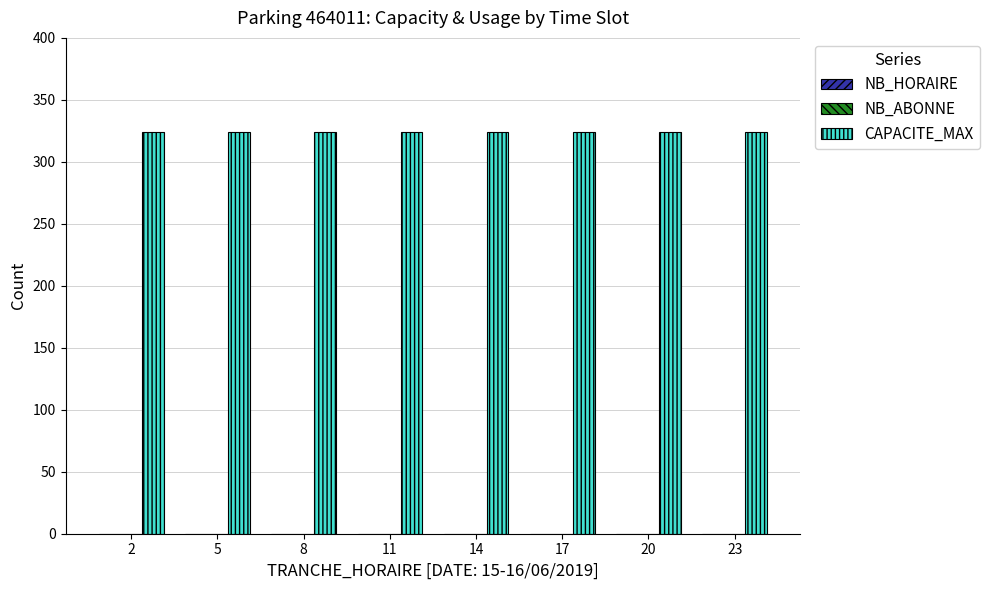

True or false: NB_HORAIRE has a value of 0 at 8.

True